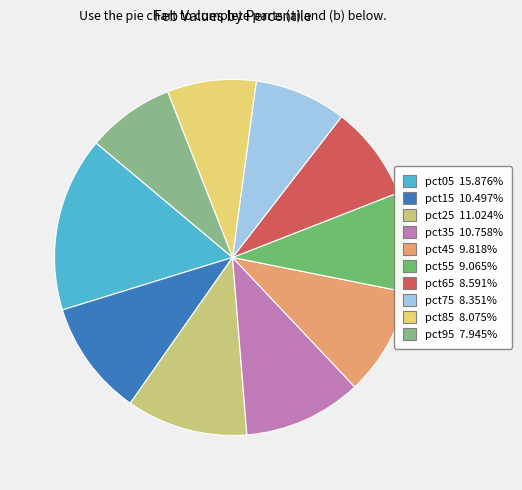

What is the total percentage of pct65 and pct55?

17.7%